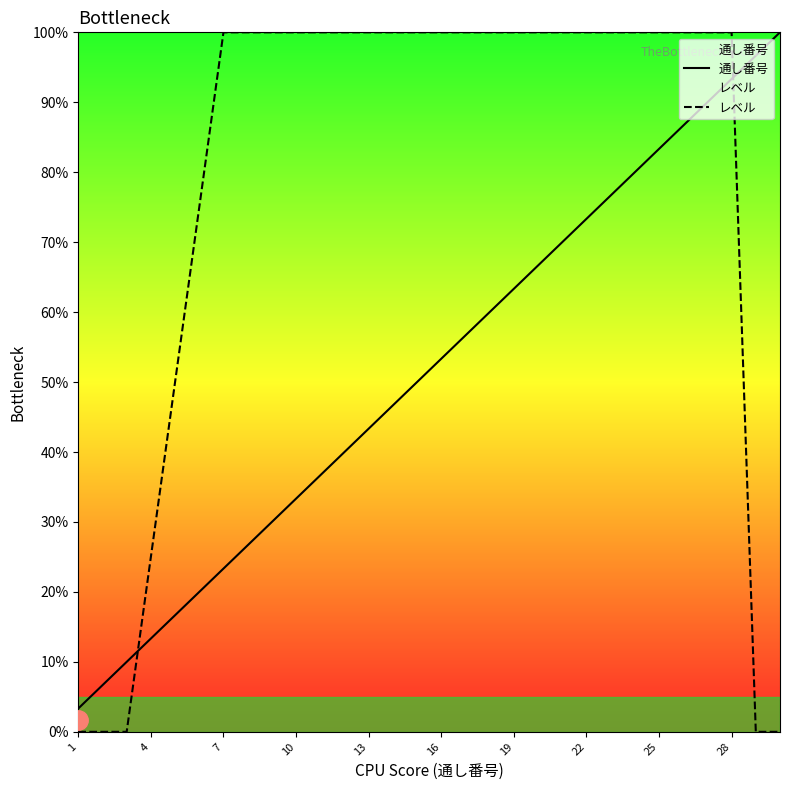

What is the highest value of the レベル series?

100.0